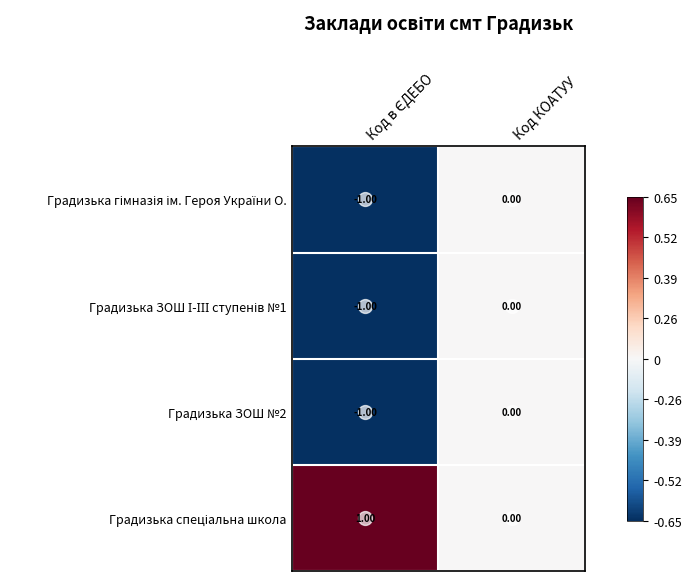

How many values in the Градизька ЗОШ №2 series are below 0?

1